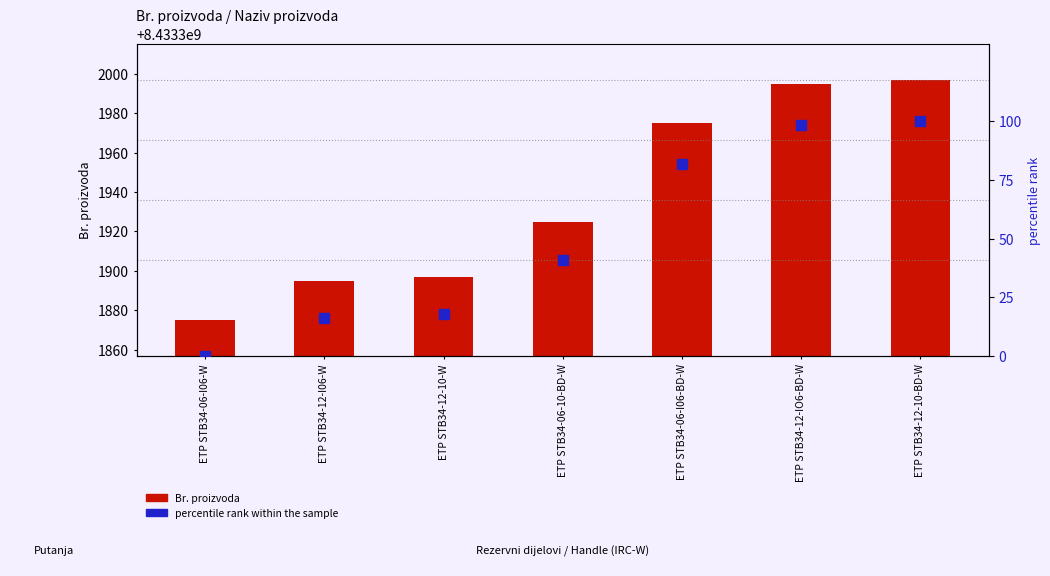

Which series contains the lowest Y value?

percentile rank within the sample